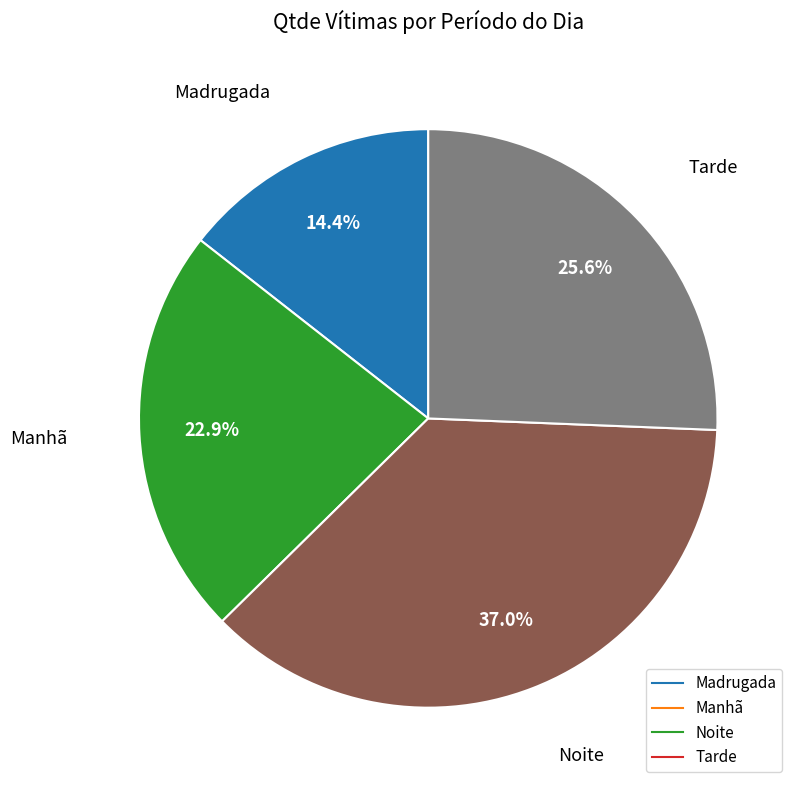

Is Madrugada the majority of the pie?

No